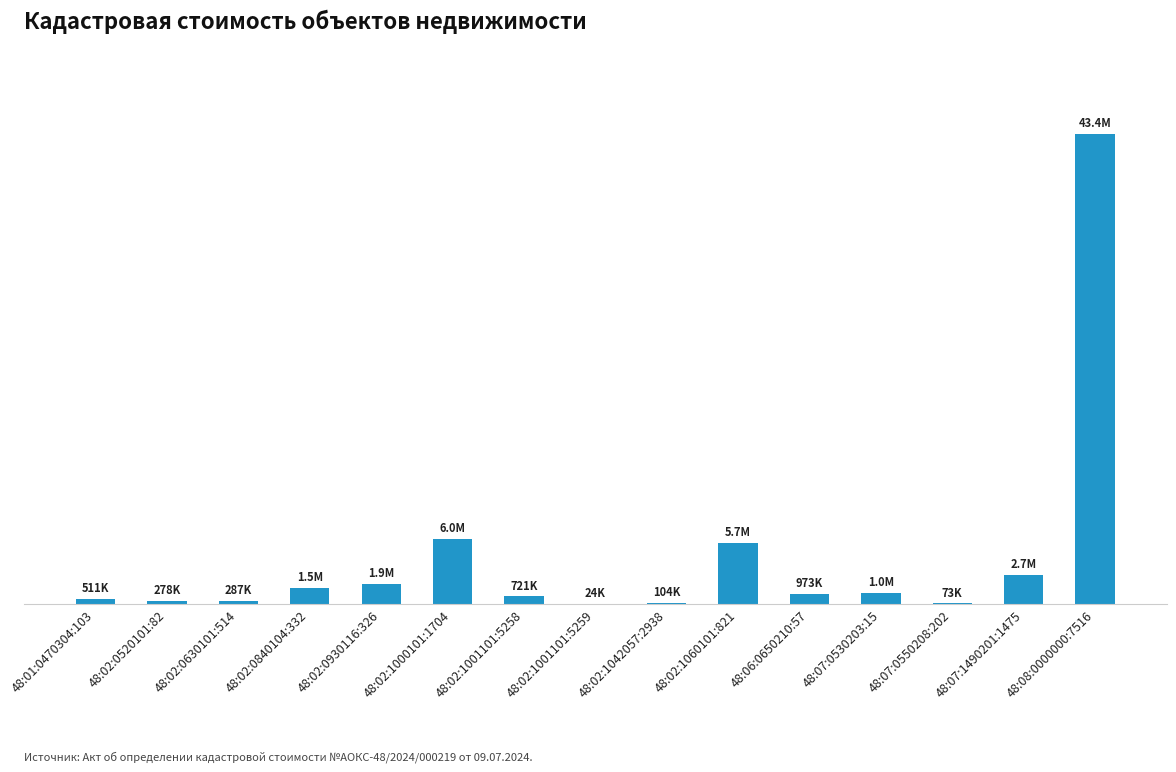

Are the bars horizontal?

No